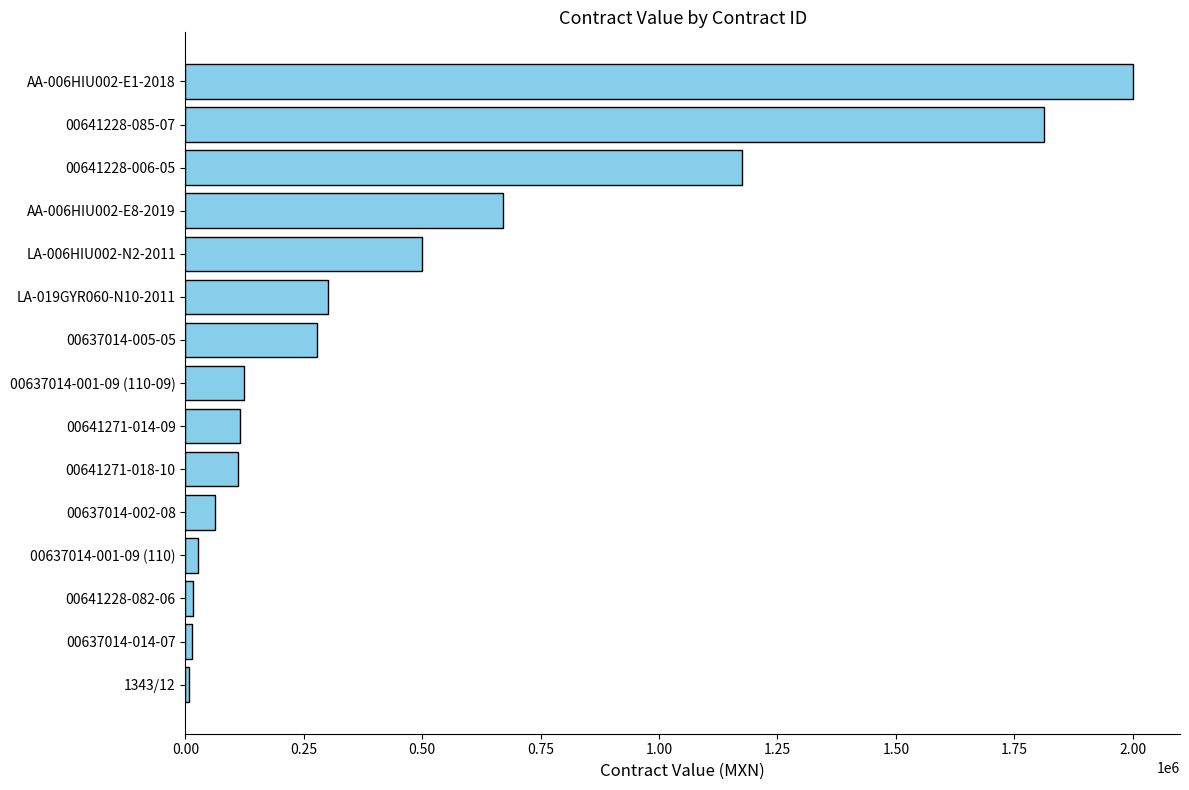

What is the change in value from LA-019GYR060-N10-2011 to 00637014-002-08?

-237600.0